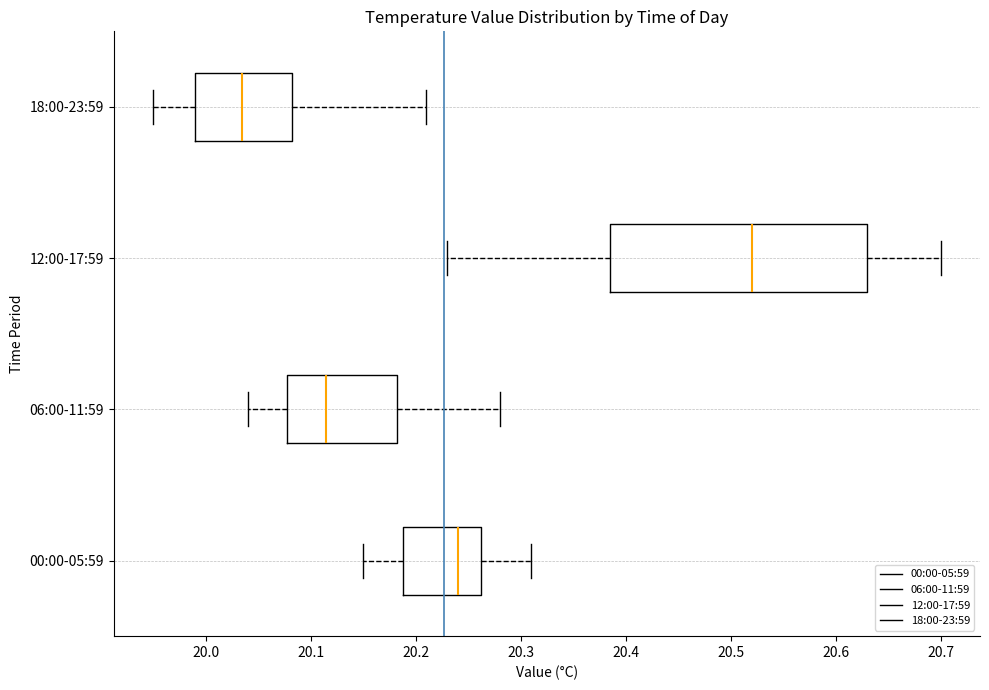

Reading bottom to top, read every box against the x-axis: the position of its median line, the range the box covers, and the ends of its whiskers. The values are not printed on the chart, so give them approximately, as read against the axis.

00:00-05:59: median 20.24, box 20.19 to 20.26, whiskers 20.15 to 20.31
06:00-11:59: median 20.12, box 20.08 to 20.18, whiskers 20.04 to 20.28
12:00-17:59: median 20.52, box 20.39 to 20.63, whiskers 20.23 to 20.70
18:00-23:59: median 20.04, box 19.99 to 20.08, whiskers 19.95 to 20.21